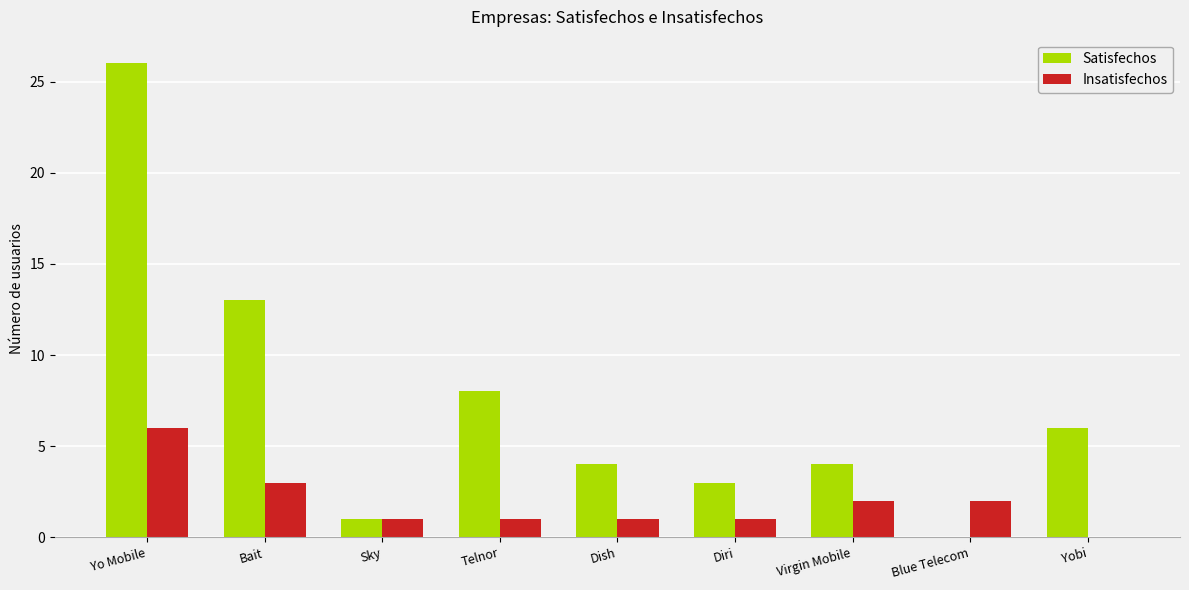

Does the chart contain stacked bars?

No